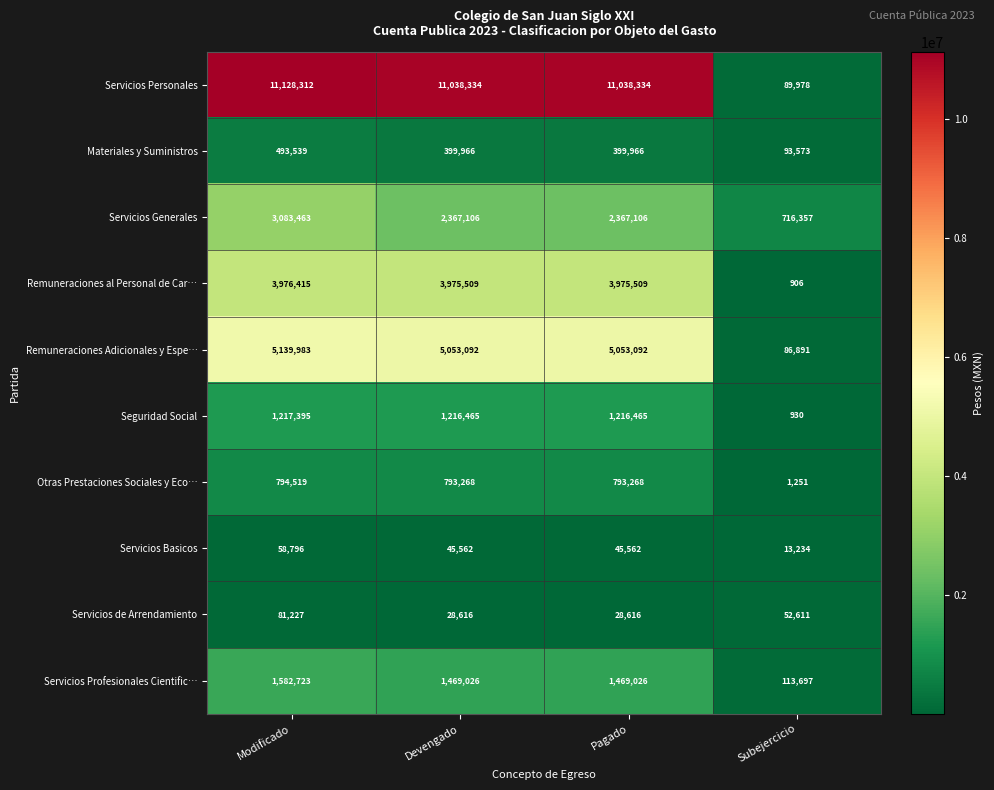

Between Modificado and Devengado, which series saw the biggest shift?

Servicios Generales